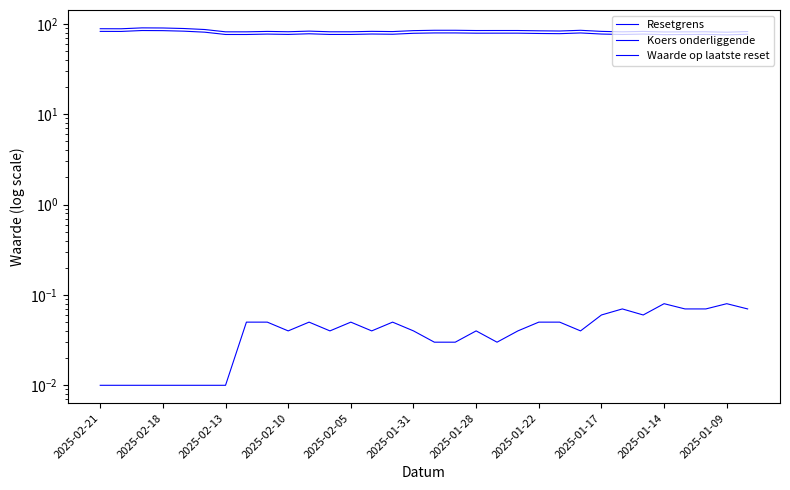

How many interior local valleys does the Koers onderliggende series have?

9